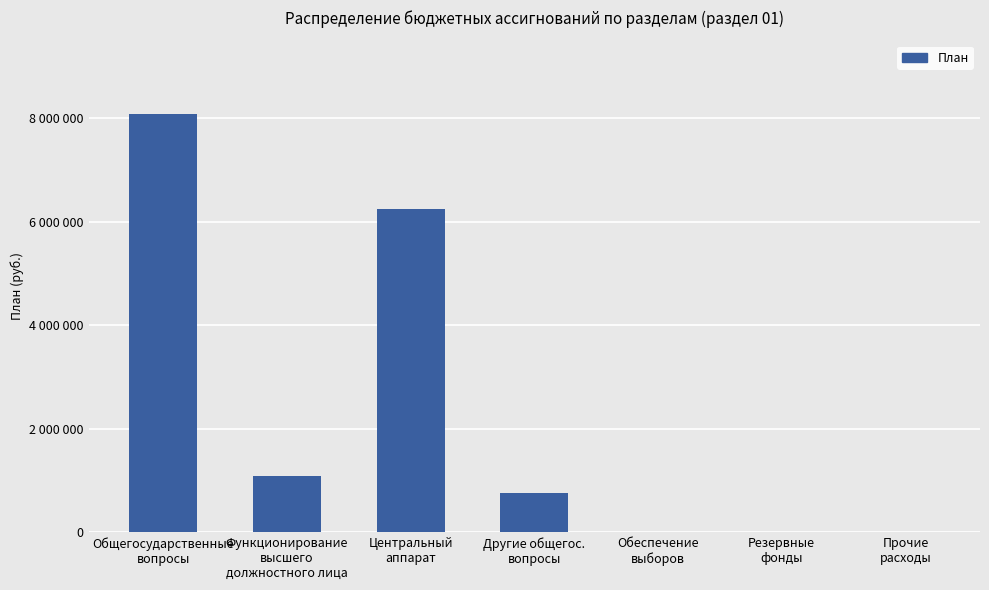

Are the bars horizontal?

No